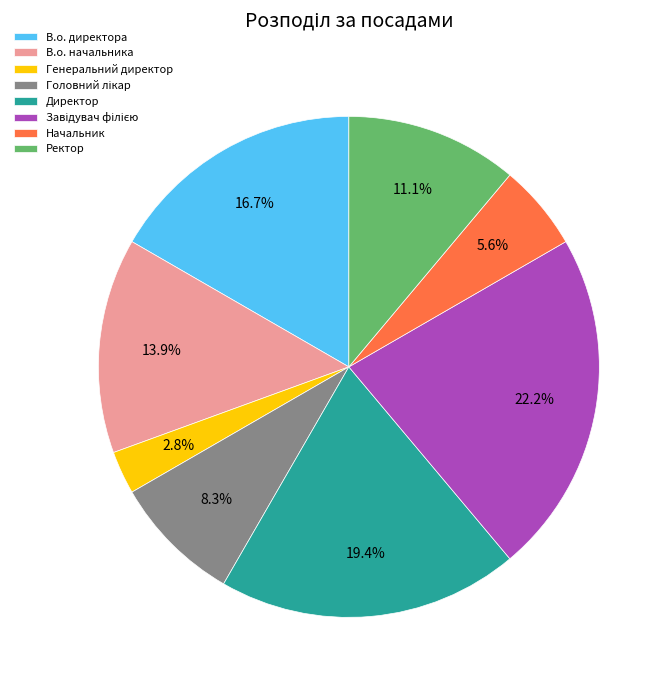

What percentage is the Генеральний директор slice, to the nearest percent?

3%